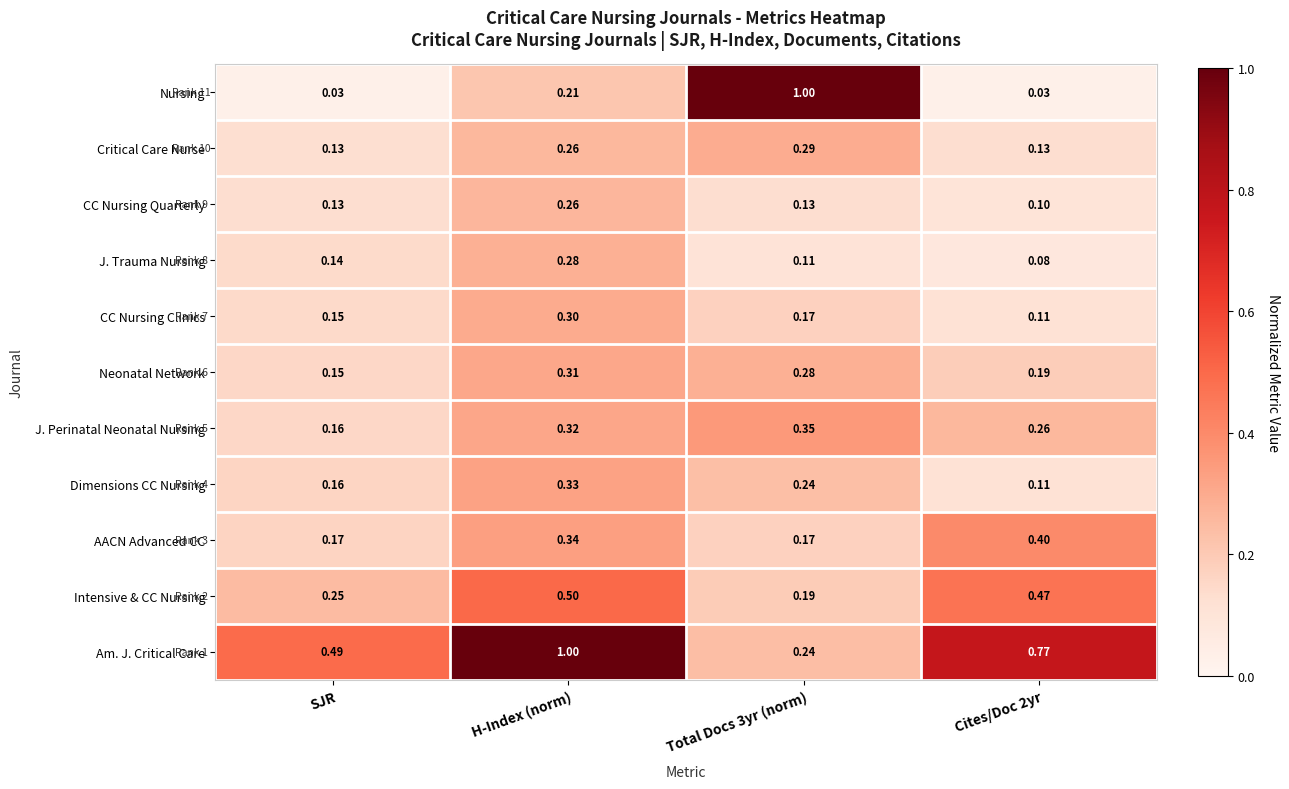

Which series changed the most between H-Index (norm) and Total Docs 3yr (norm)?

Nursing